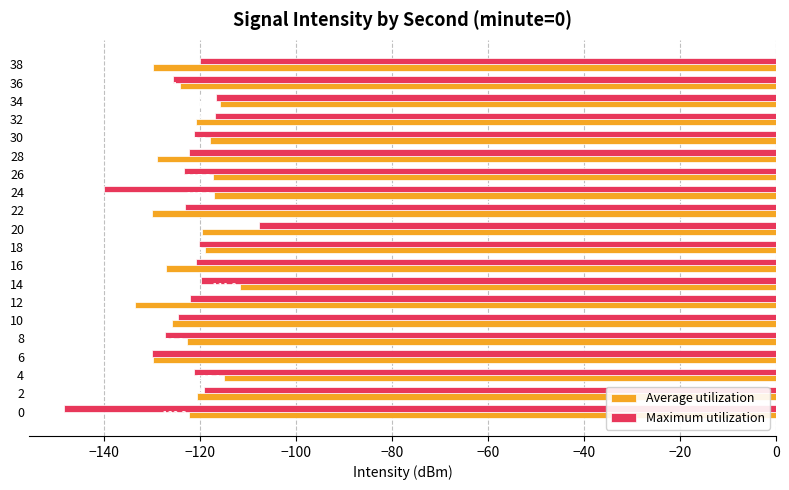

What is the difference between the maximum and minimum values in the Maximum utilization series?

40.6